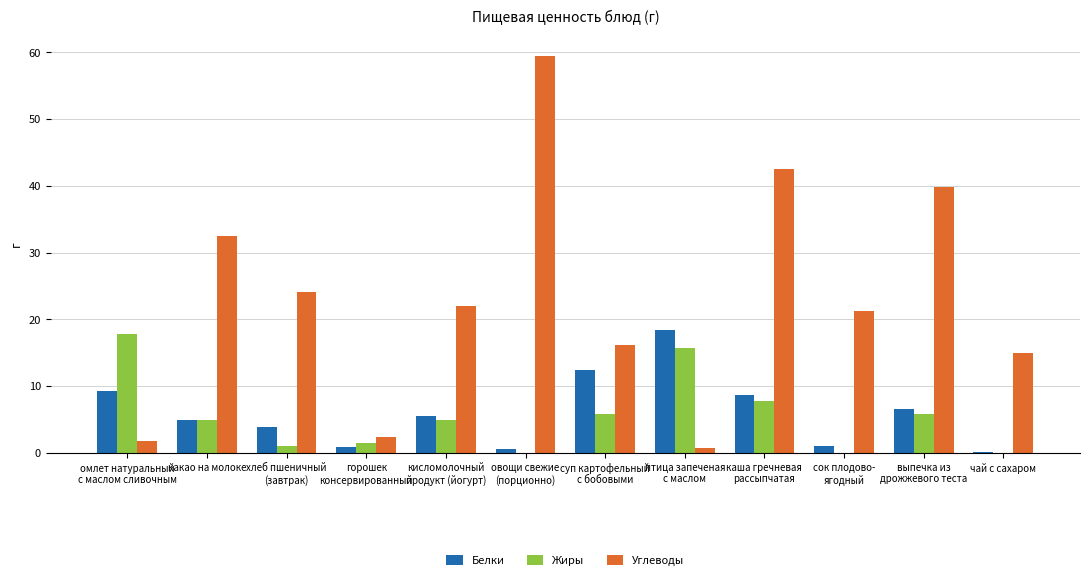

Is the value of Жиры at сок плодово-
ягодный greater than the value of Углеводы at суп картофельный
с бобовыми?

No